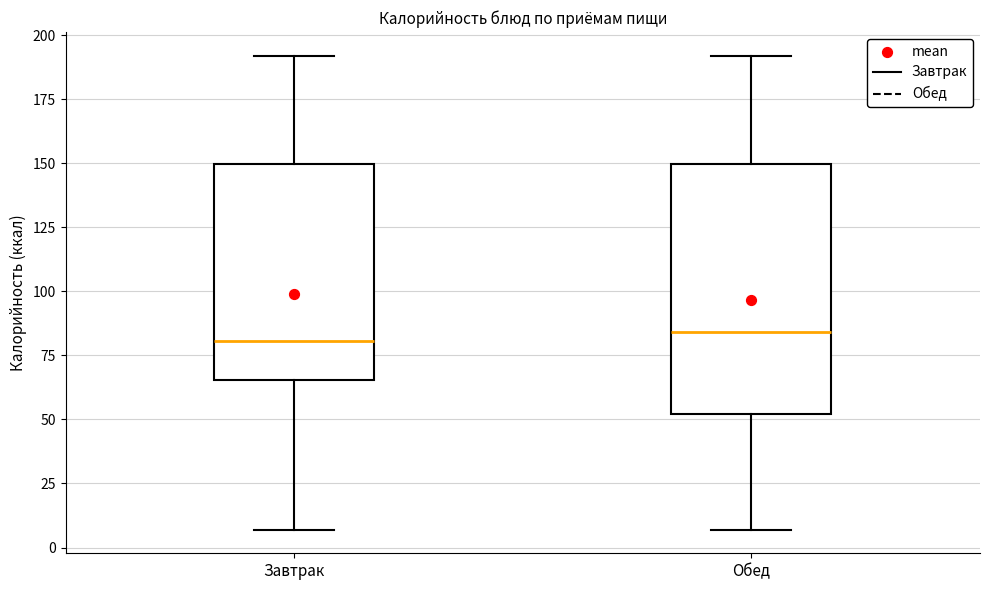

Where does the median line of the box for Завтрак sit on the y-axis? The values are not printed on the chart, so give them approximately, as read against the axis.

80